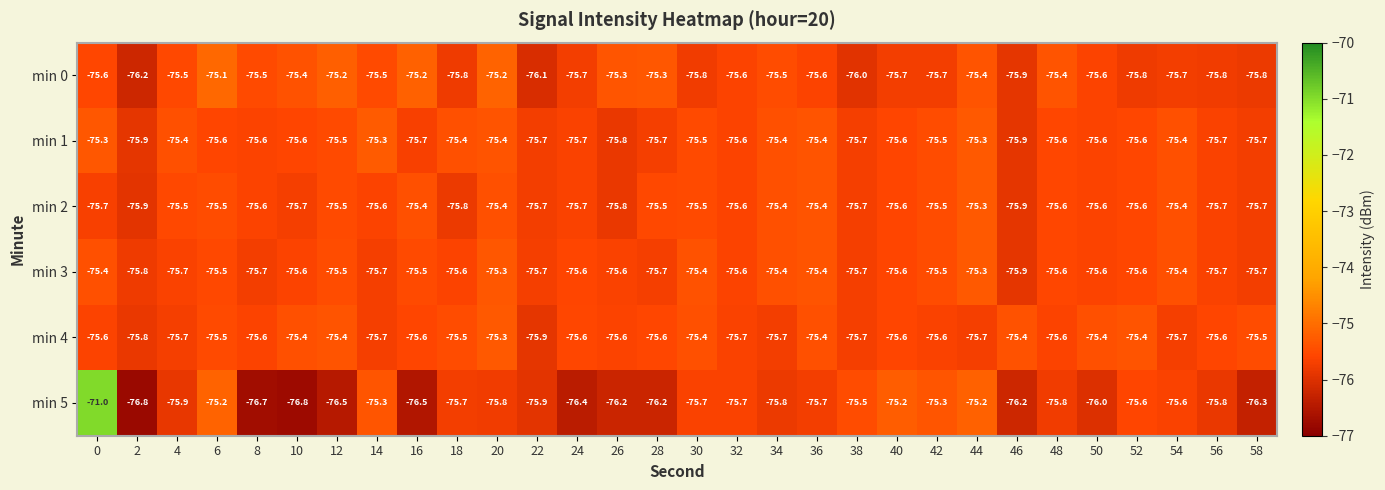

The min 4 series shows -126.4 at 26. True or false?

False